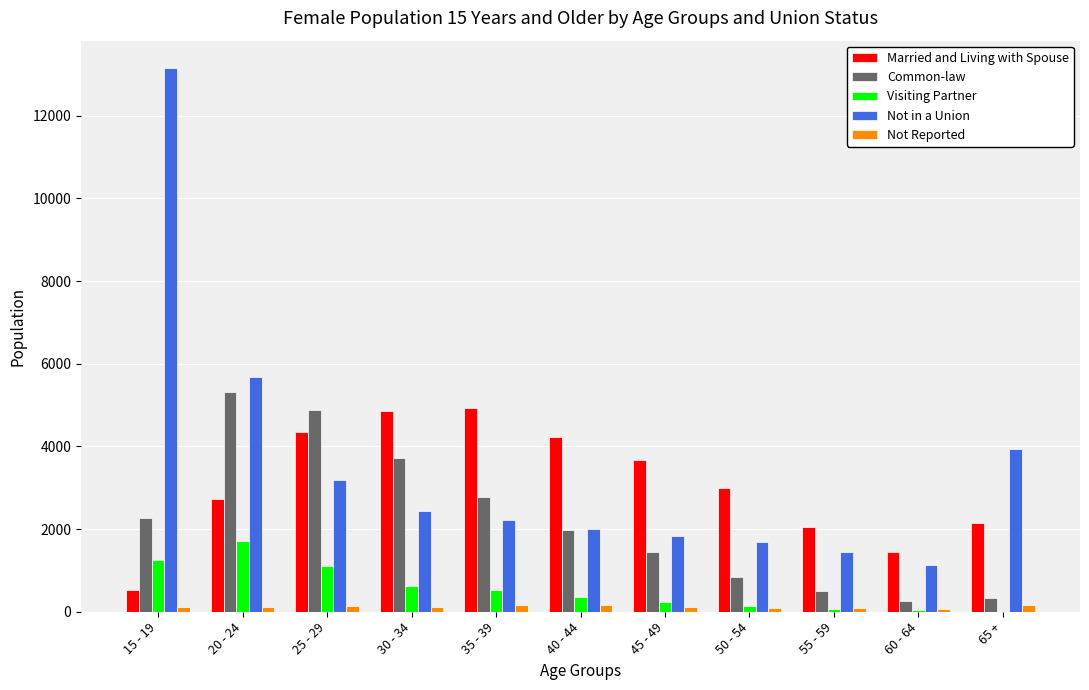

How many groups of bars are there?

11